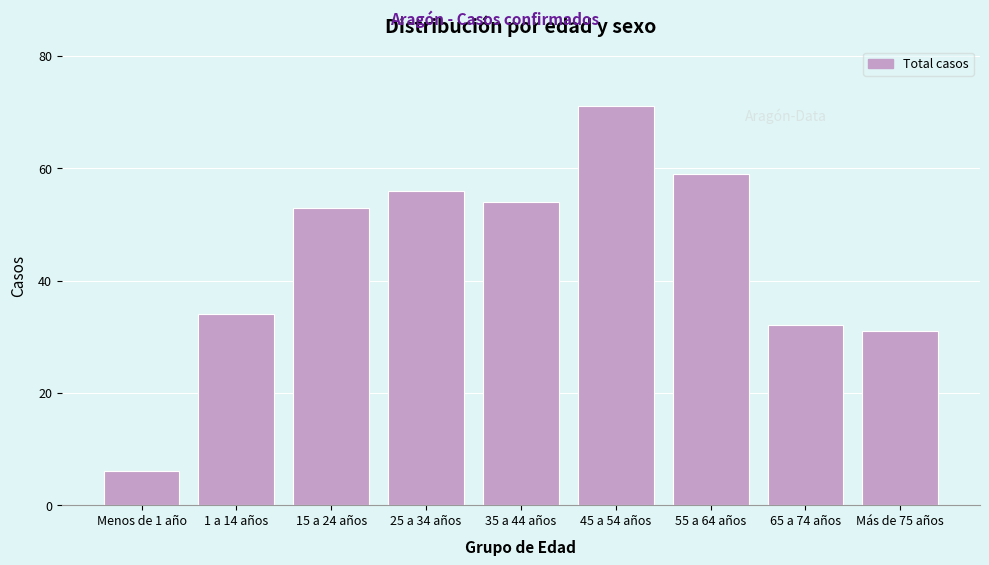

Reading left to right, list all the values displayed in this chart.

6	34	53	56	54	71	59	32	31